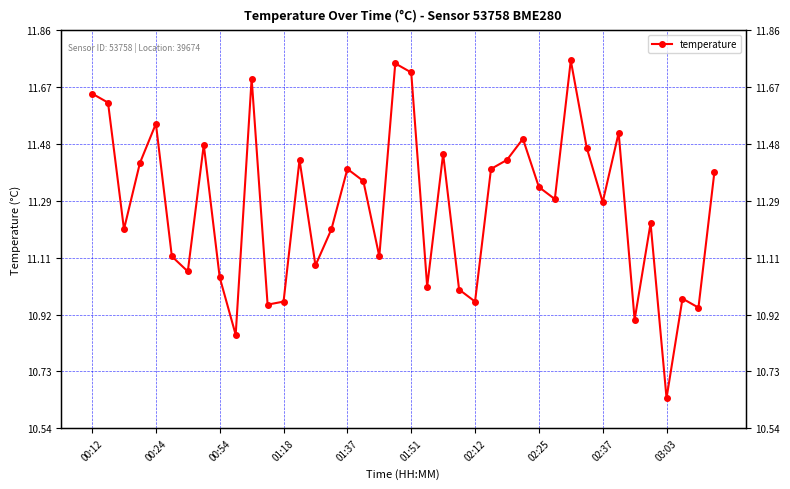

Approximately how many times larger is the value at 20 compared to 17?

1.0